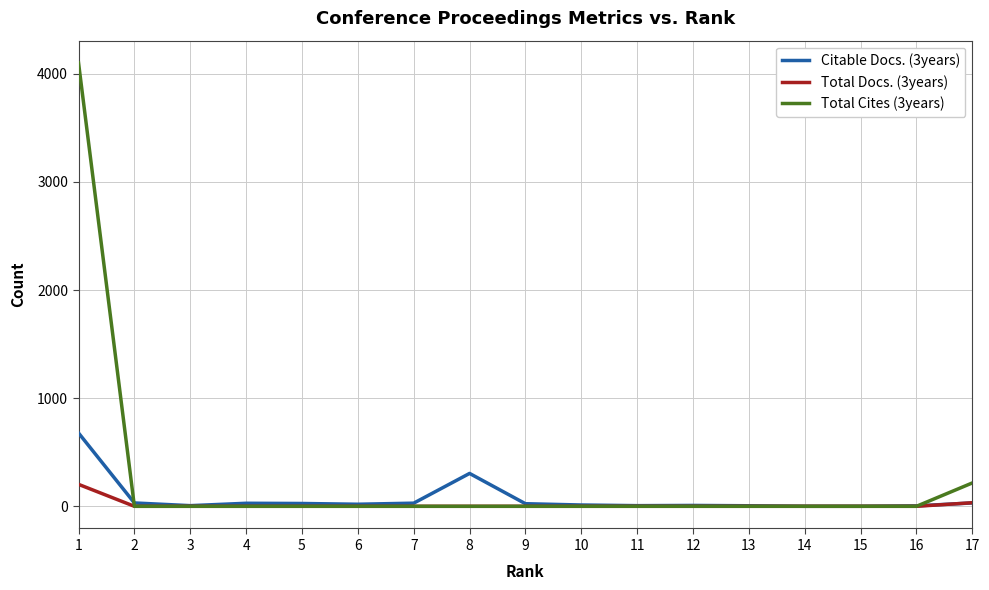

The value of Total Cites (3years) at 2 is 0. True or false?

True